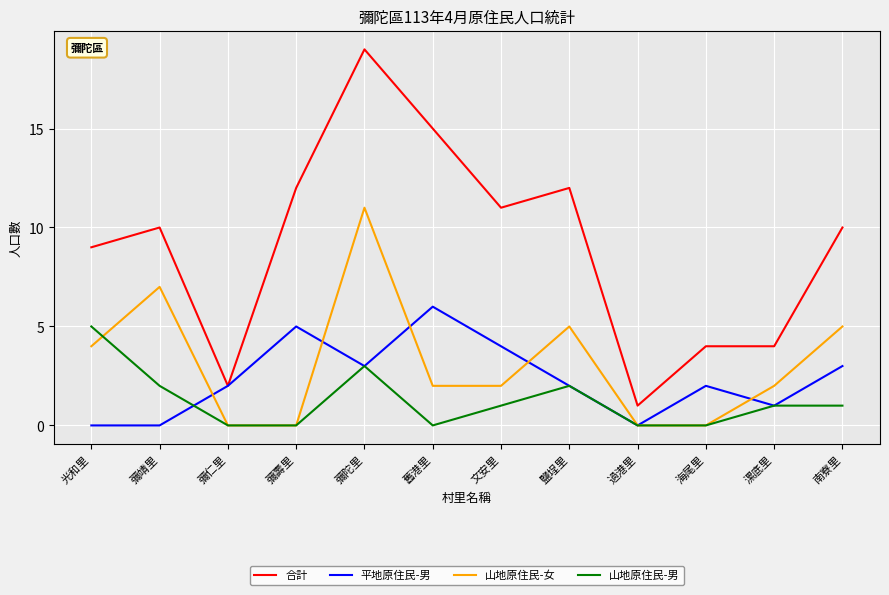

What is the greatest value displayed?

19